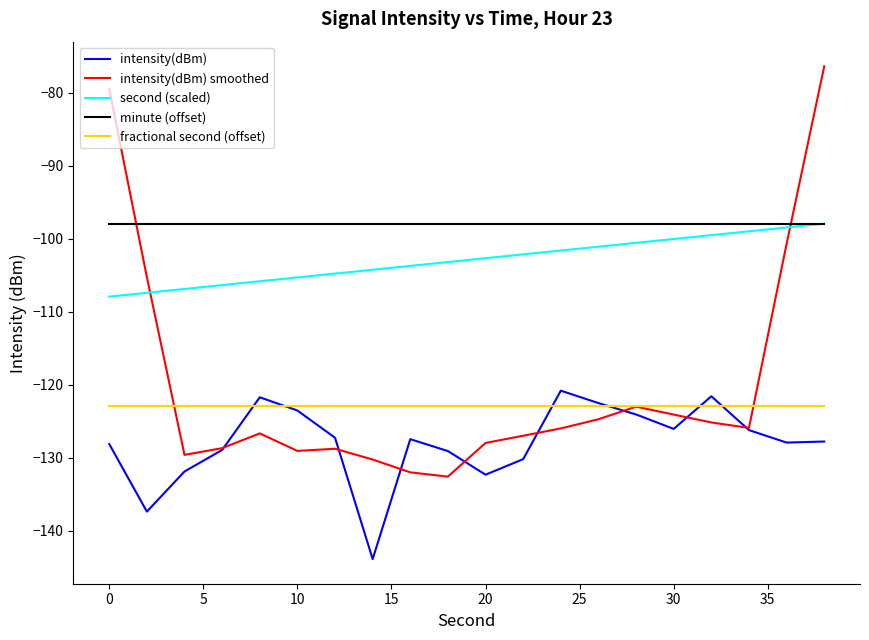

What is the highest value of the fractional second (offset) series?

-122.9